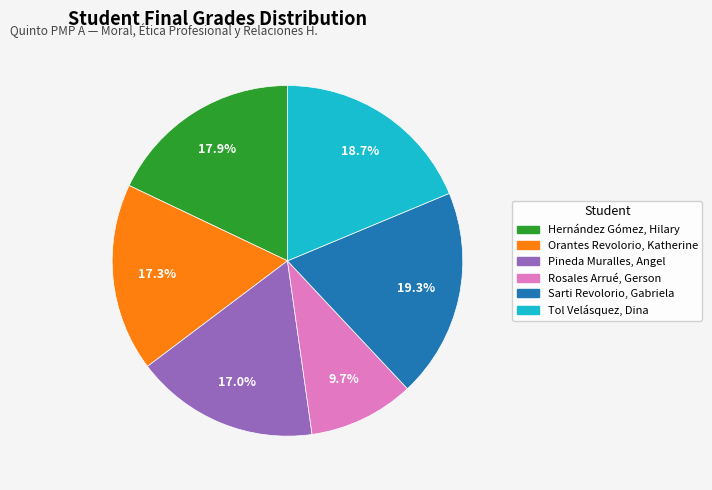

Approximately how many times larger is the value at Orantes Revolorio, Katherine compared to Tol Velásquez, Dina?

0.9